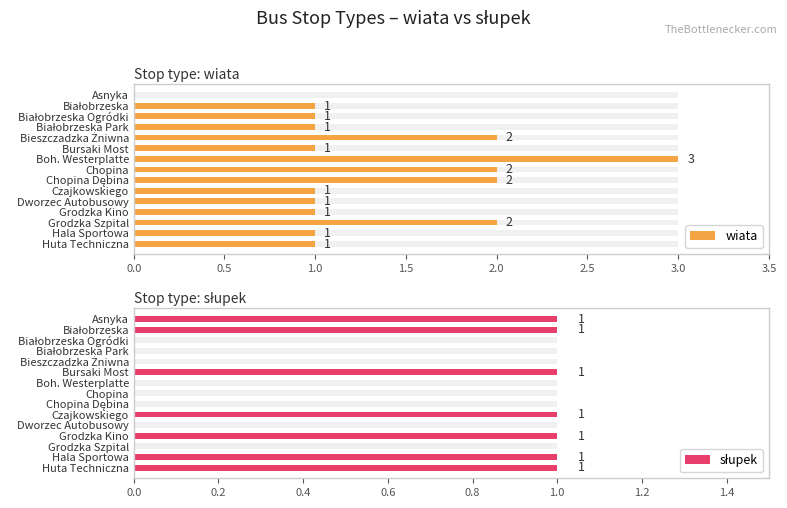

The wiata series shows 1 at Bursaki Most. True or false?

False